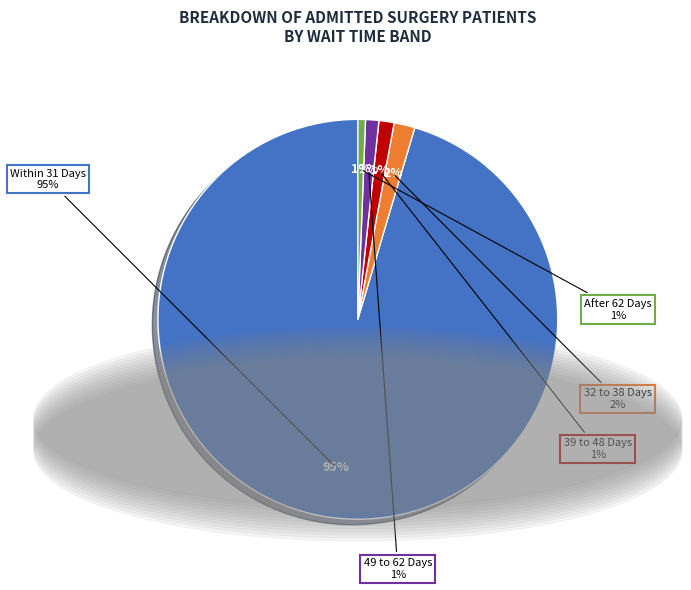

Does 22 represent more than half of the total?

No